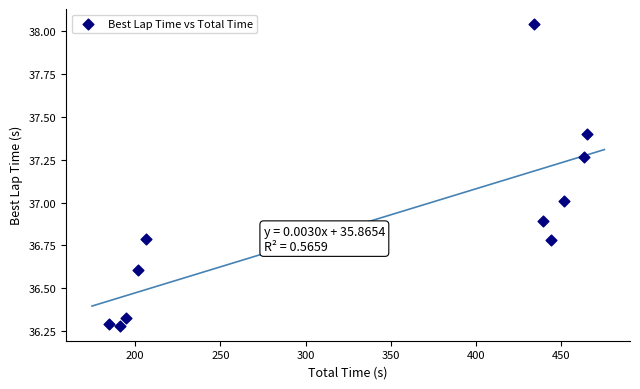

What is the average X value?

334.2